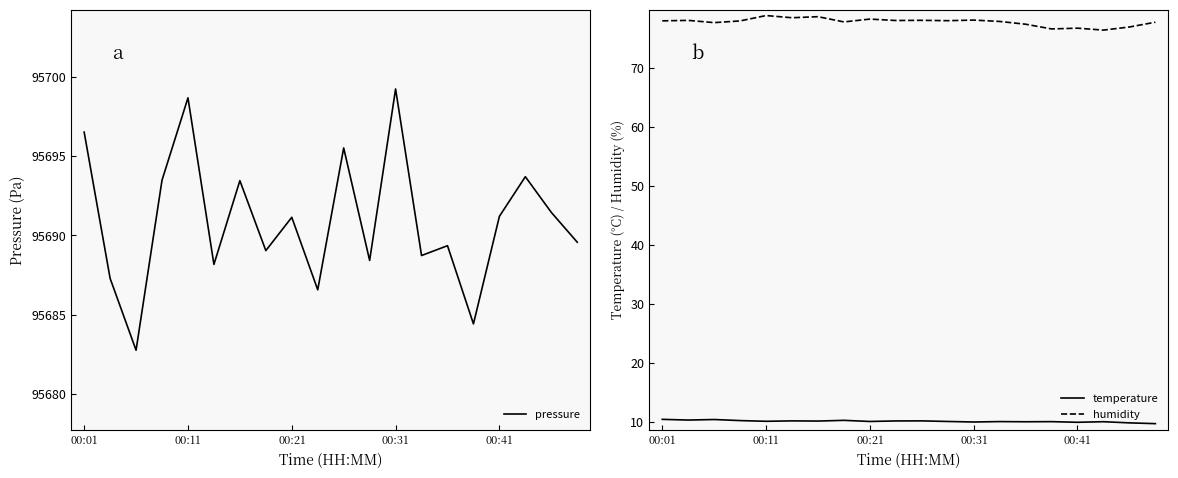

The temperature series shows 9.9 at 00:31. True or false?

True